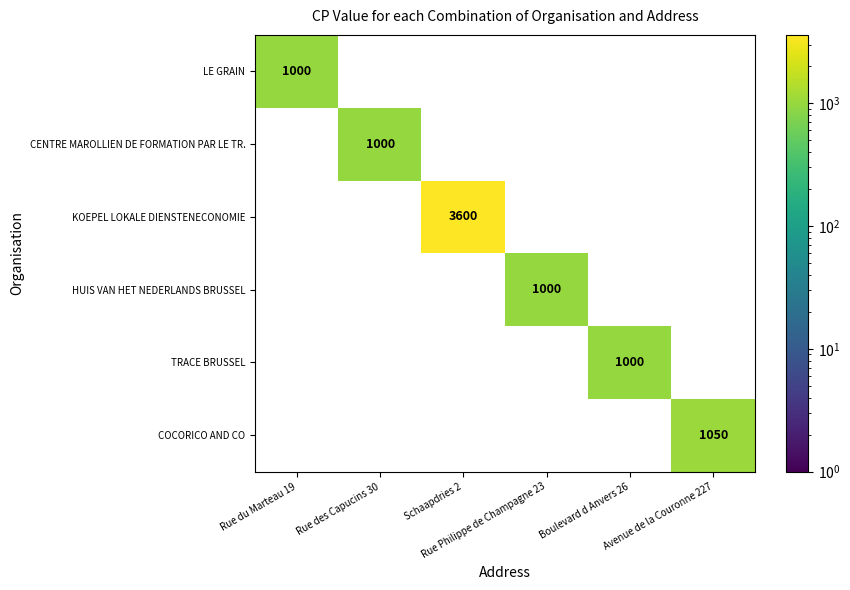

Which series has the largest range (max minus min)?

LE GRAIN